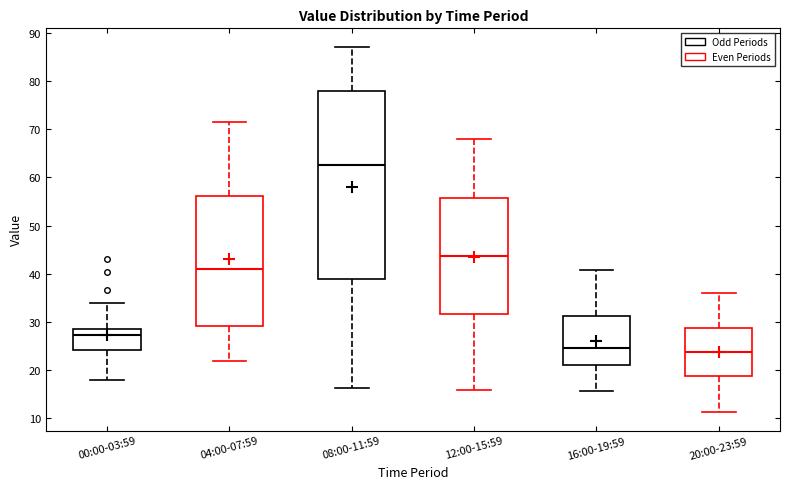

Reading left to right, read every box against the y-axis: the position of its median line, the range the box covers, and the ends of its whiskers. The values are not printed on the chart, so give them approximately, as read against the axis.

00:00-03:59: median 27, box 24 to 29, whiskers 18 to 34
04:00-07:59: median 41, box 29 to 56, whiskers 22 to 71
08:00-11:59: median 63, box 39 to 78, whiskers 16 to 87
12:00-15:59: median 44, box 32 to 56, whiskers 16 to 68
16:00-19:59: median 25, box 21 to 31, whiskers 16 to 41
20:00-23:59: median 24, box 19 to 29, whiskers 11 to 36